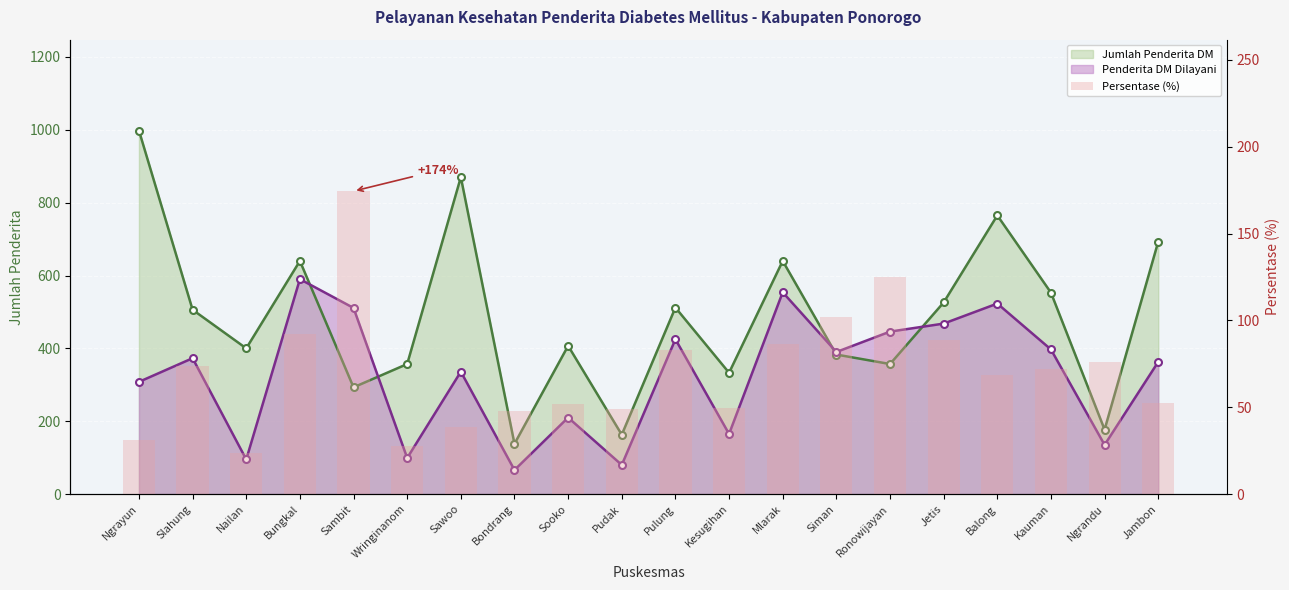

Are the bars horizontal?

No